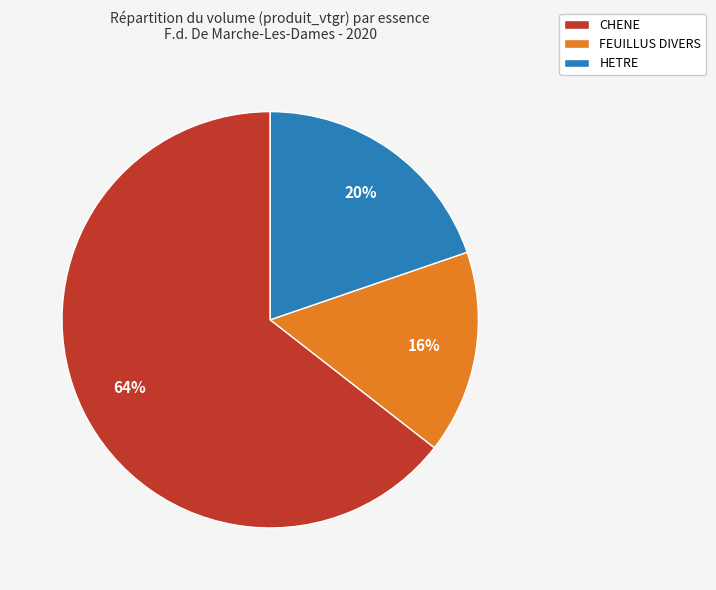

To the nearest percent, what is the difference between the FEUILLUS DIVERS and HETRE slice percentages?

4%